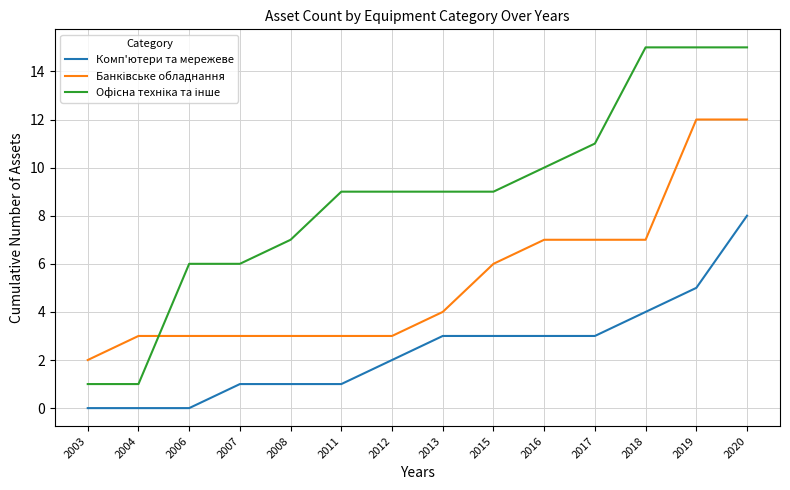

What is the maximum value shown in the chart?

15